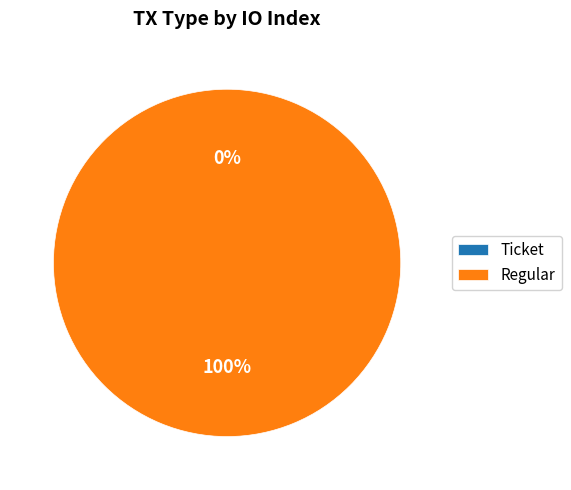

How many segments does this pie chart have?

2